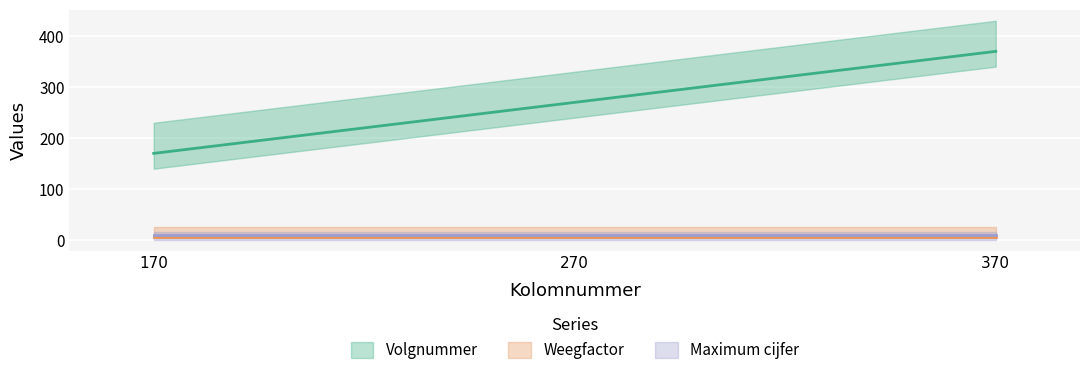

Between 270 and 370, which is larger?

370